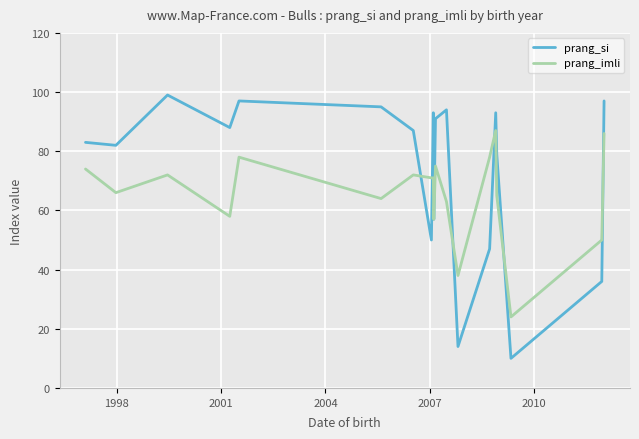

Rank the series by their average value, from lowest to highest.

prang_imli, prang_si